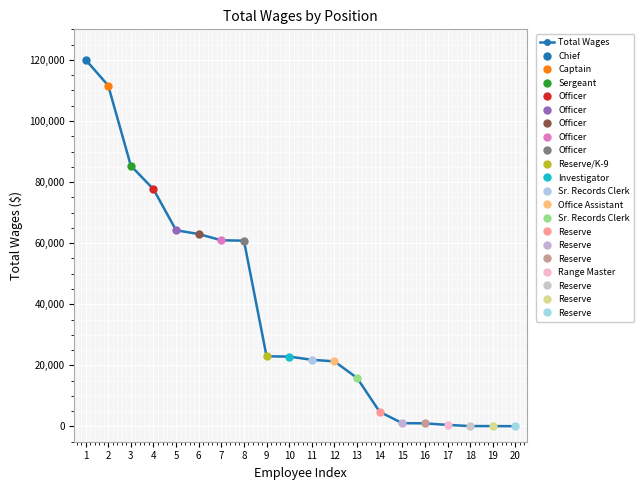

The value at 4 is 77669. True or false?

True